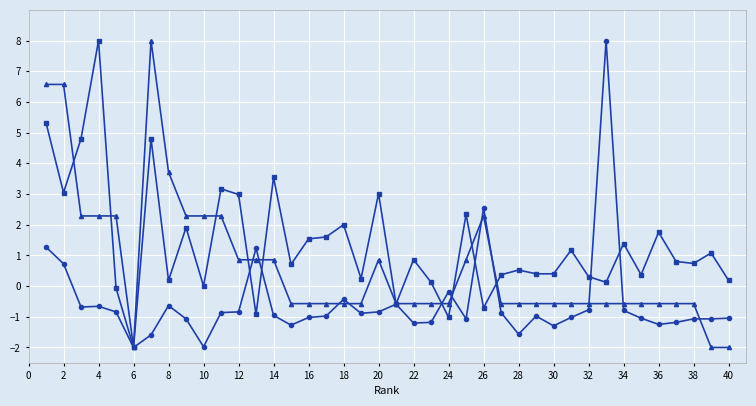

What is the greatest value displayed?

8.0